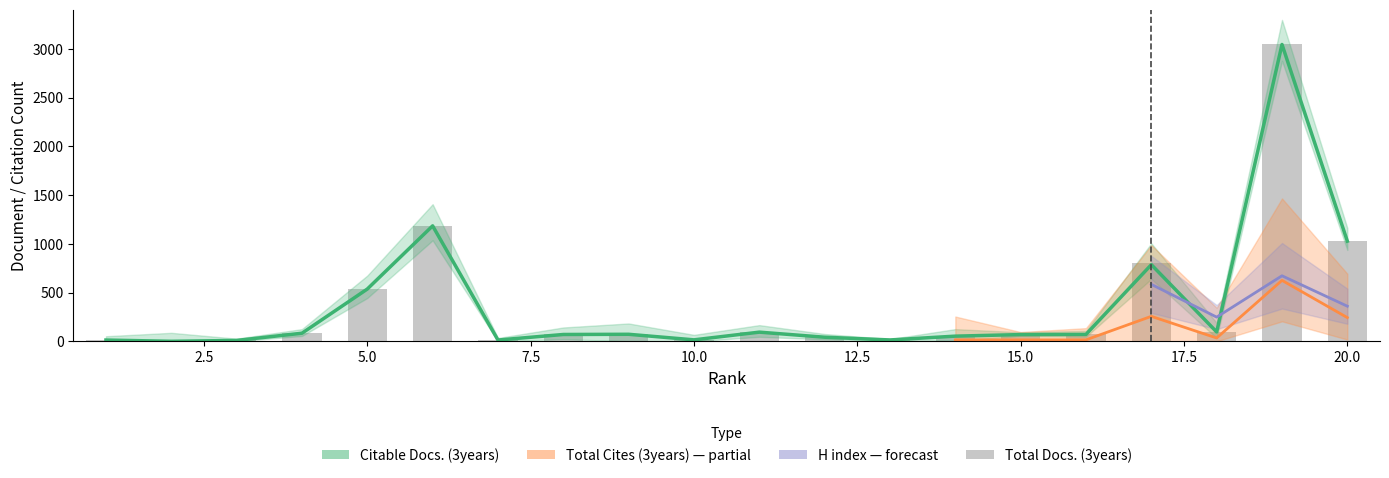

At which label is Total Docs. (3years) closest to 1525?

6